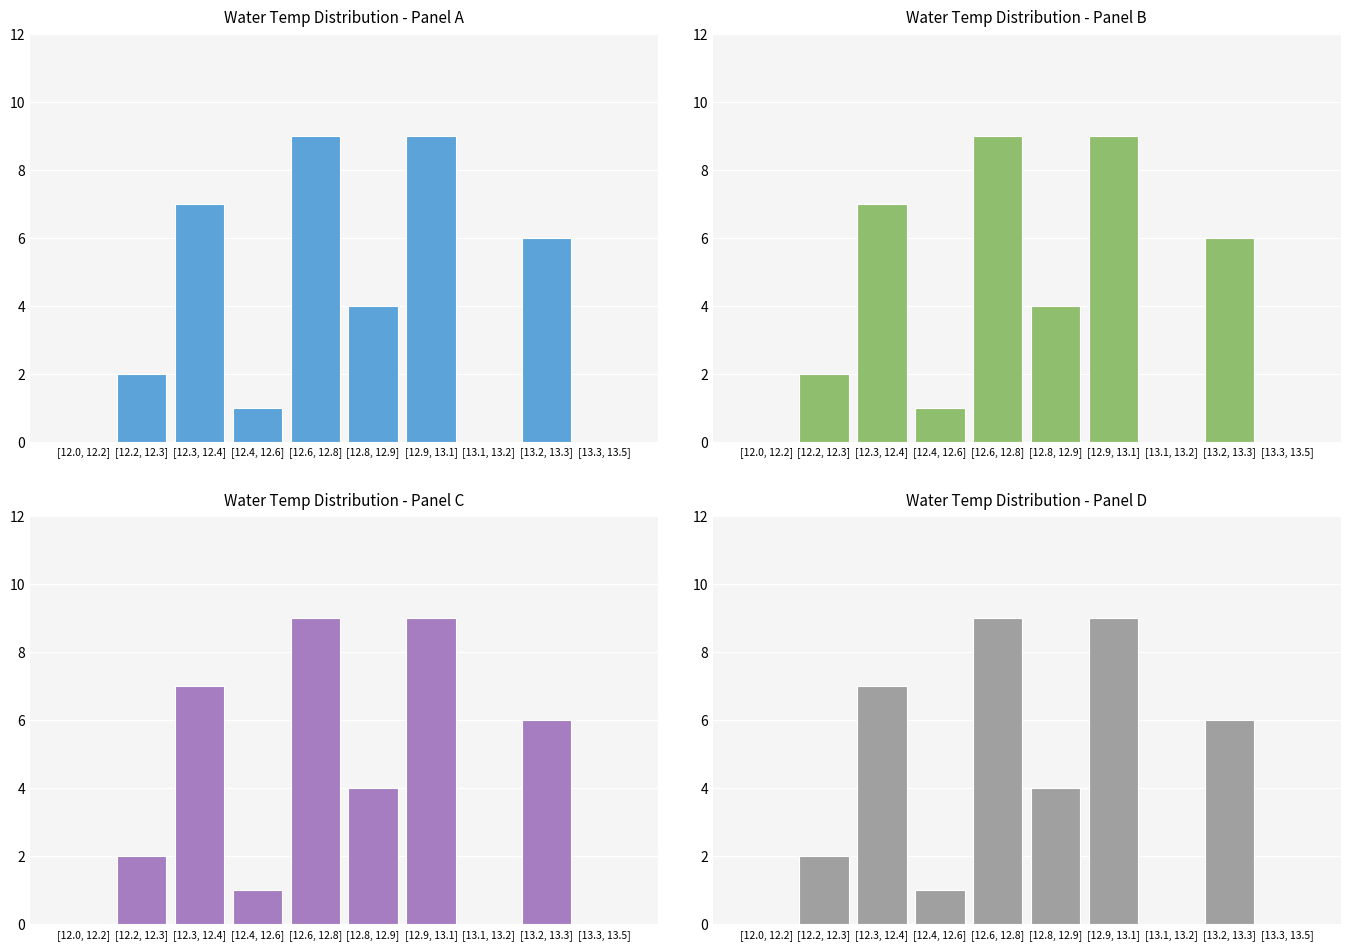

How many positive values are there?

7